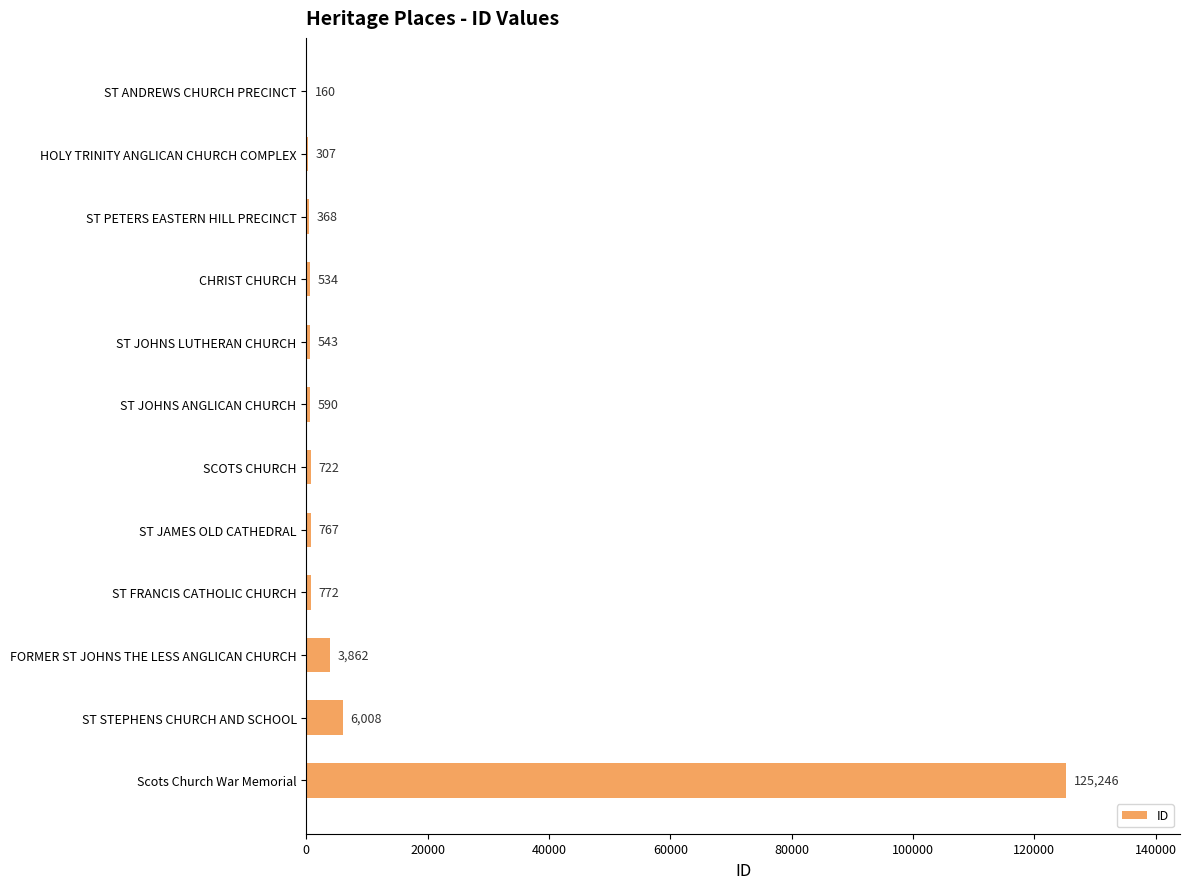

At which label is the value closest to 62703?

ST STEPHENS CHURCH AND SCHOOL